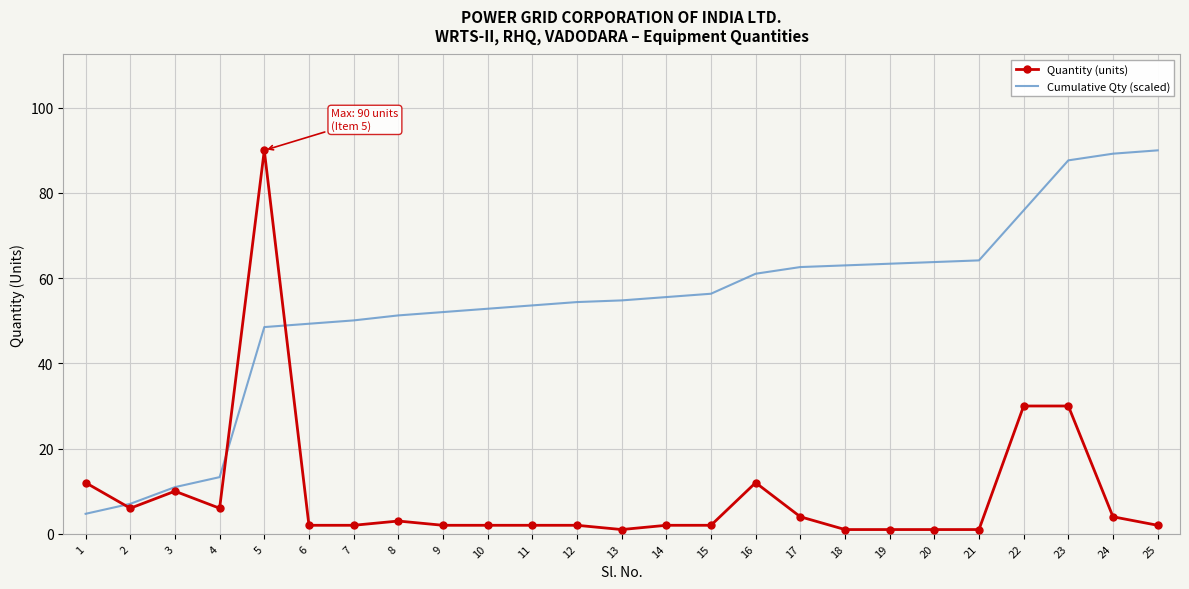

Rank the series by their average value, from highest to lowest.

Cumulative Qty (scaled), Quantity (units)